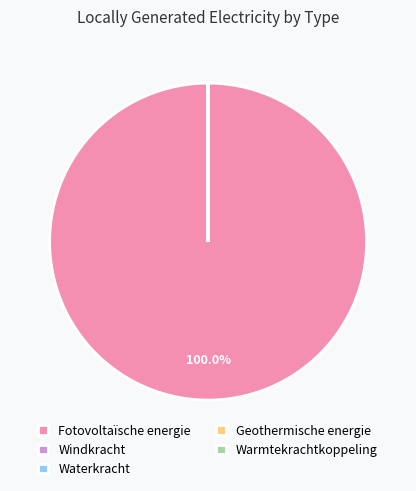

To the nearest percent, what is the difference between the largest and smallest slice percentages?

100%